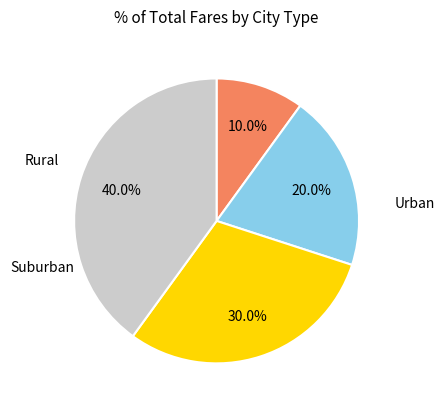

Is there any slice that represents more than half of the pie?

No